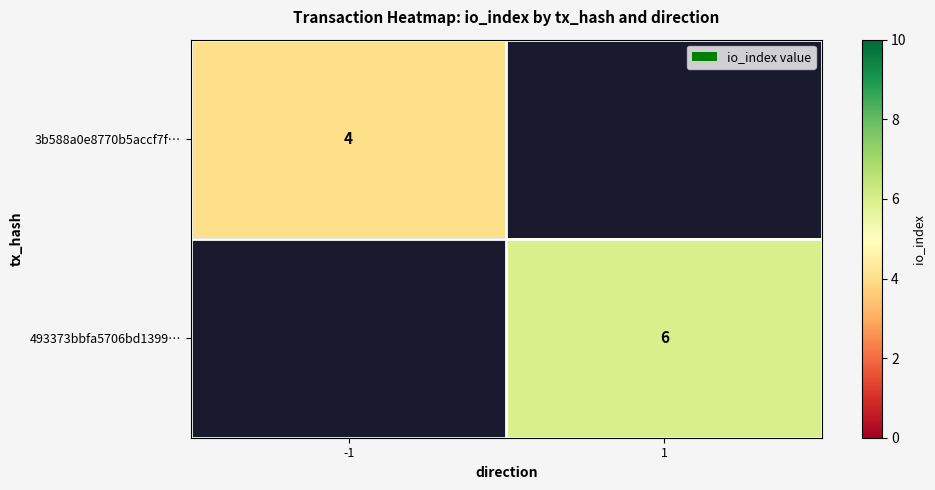

Is the value of 3b588a0e8770b5accf7f… at -1 greater than the value of 493373bbfa5706bd1399… at 1?

No